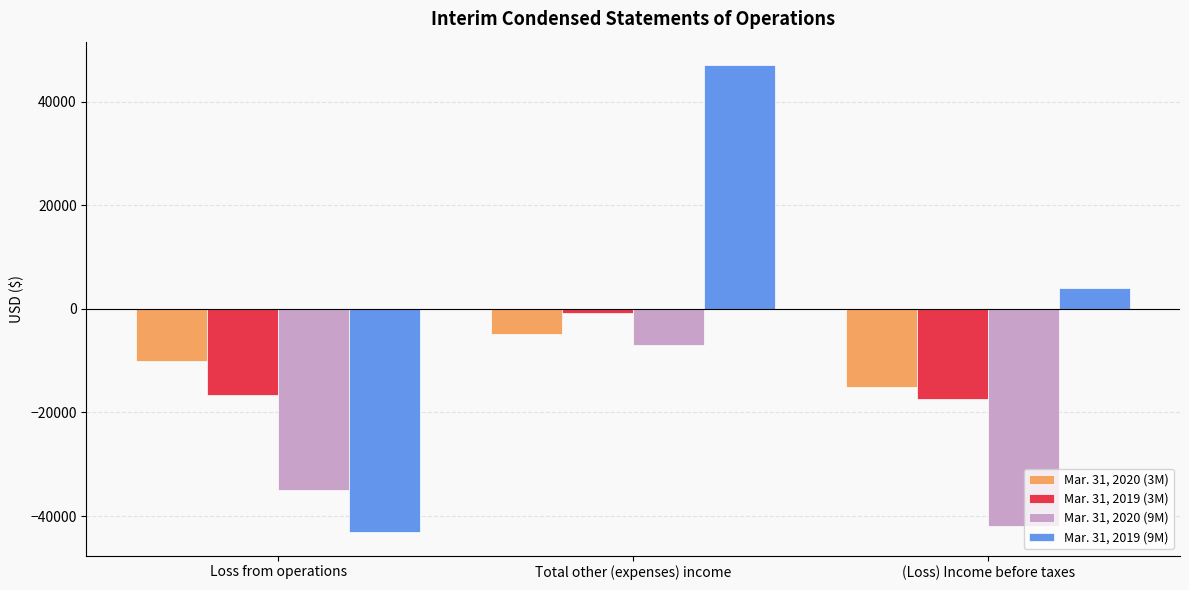

What is the value of the Mar. 31, 2020 (9M) bar at the 2nd from the left?

-6941